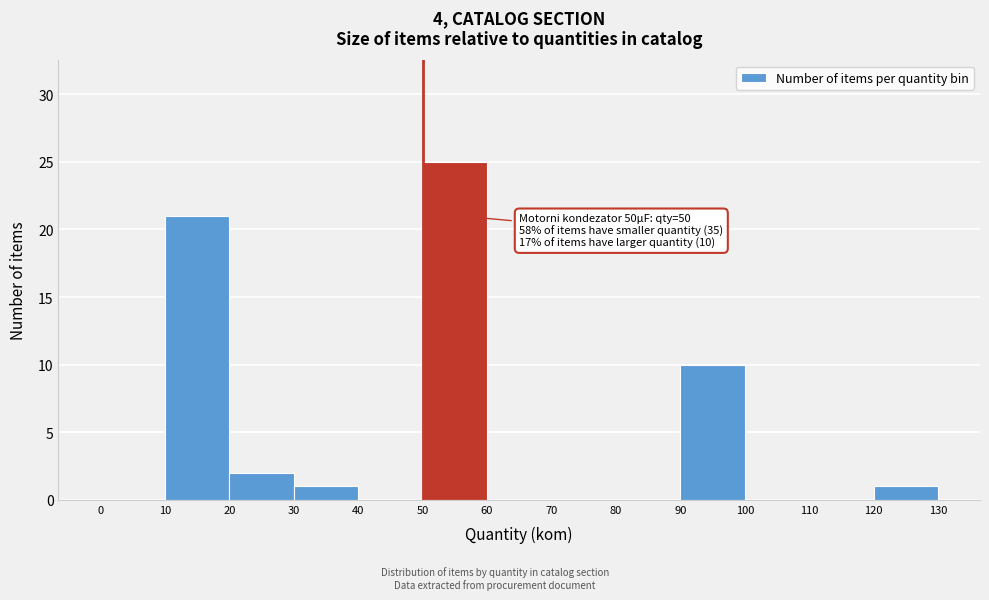

Which range on the x-axis has the tallest bar?

50 to 60